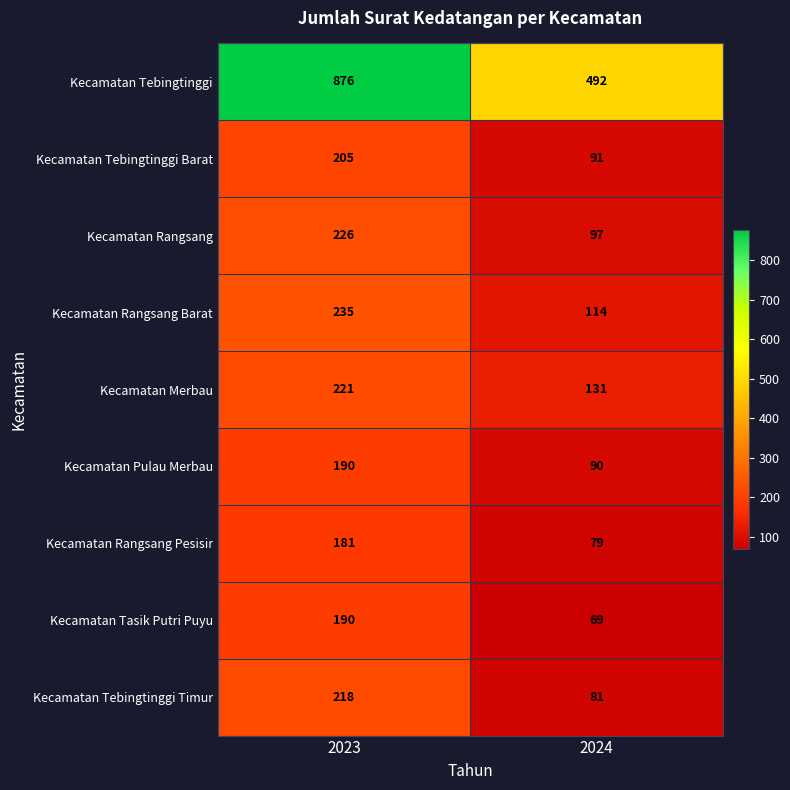

Reading left to right, list all the values displayed in this chart.

Kecamatan Tebingtinggi: 2023=876	2024=492
Kecamatan Tebingtinggi Barat: 2023=205	2024=91
Kecamatan Rangsang: 2023=226	2024=97
Kecamatan Rangsang Barat: 2023=235	2024=114
Kecamatan Merbau: 2023=221	2024=131
Kecamatan Pulau Merbau: 2023=190	2024=90
Kecamatan Rangsang Pesisir: 2023=181	2024=79
Kecamatan Tasik Putri Puyu: 2023=190	2024=69
Kecamatan Tebingtinggi Timur: 2023=218	2024=81